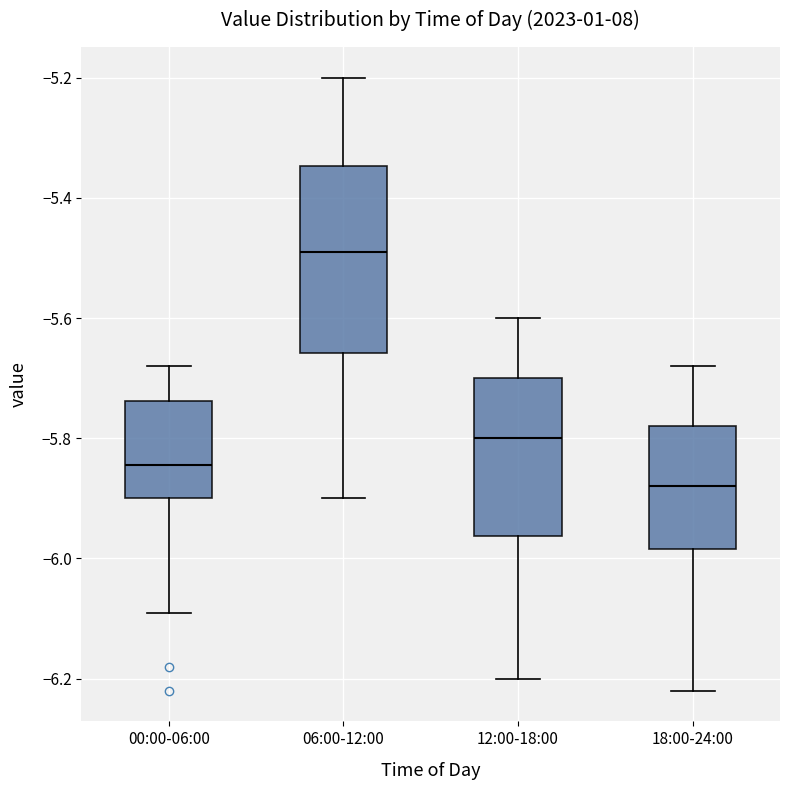

Reading left to right, transcribe this box plot: for each box, give where its median line is, the range the box spans, and where its two whiskers end, as read against the y-axis. The values are not printed on the chart, so give them approximately, as read against the axis.

00:00-06:00: median -5.84, box -5.90 to -5.74, whiskers -6.08 to -5.68
06:00-12:00: median -5.48, box -5.66 to -5.34, whiskers -5.90 to -5.20
12:00-18:00: median -5.80, box -5.96 to -5.70, whiskers -6.20 to -5.60
18:00-24:00: median -5.88, box -5.98 to -5.78, whiskers -6.22 to -5.68